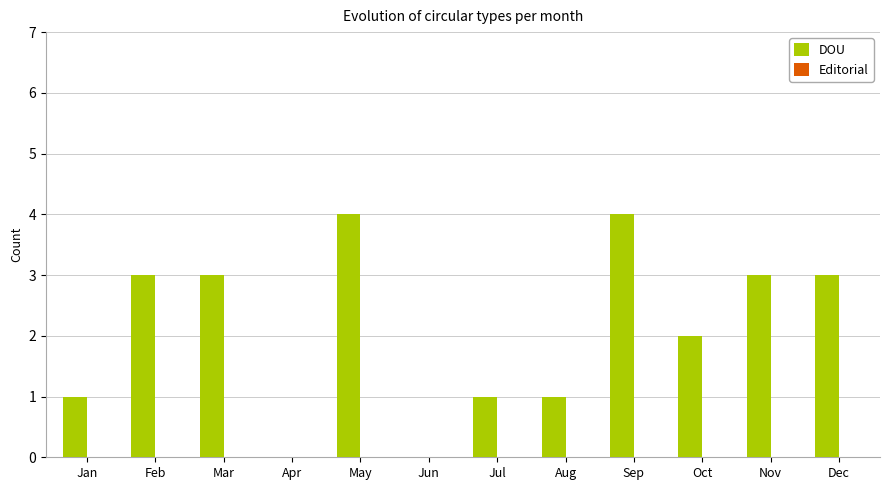

What is the greatest value displayed?

4